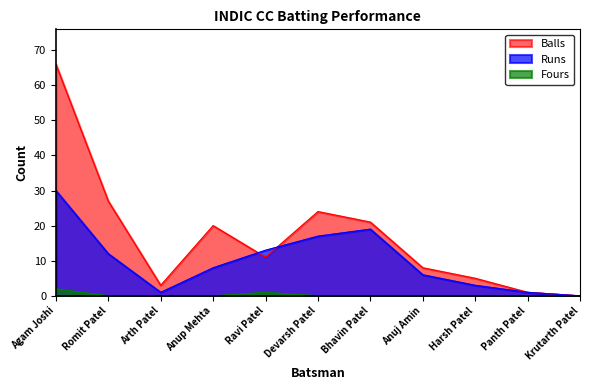

At which label is Balls closest to 33?

Romit Patel